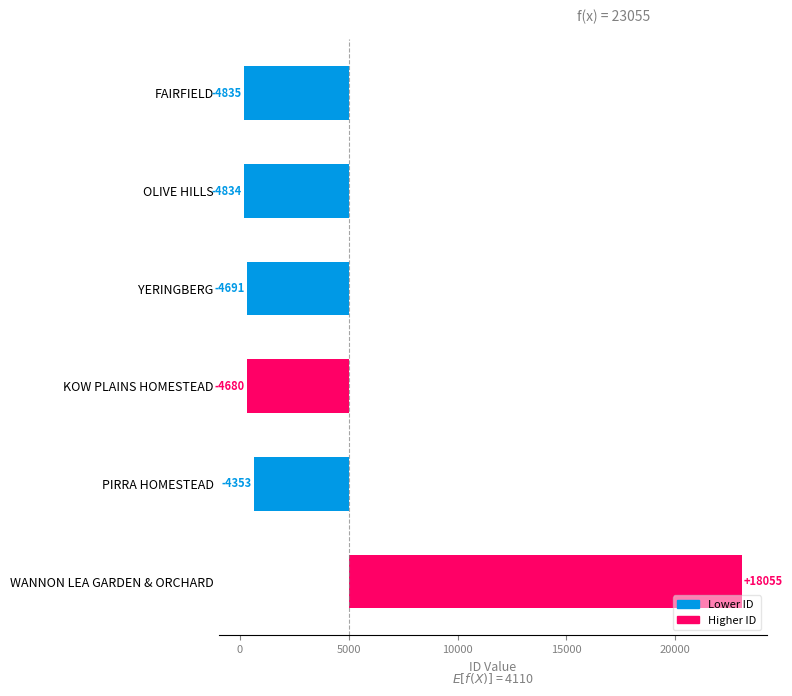

What is the greatest value displayed?

18055